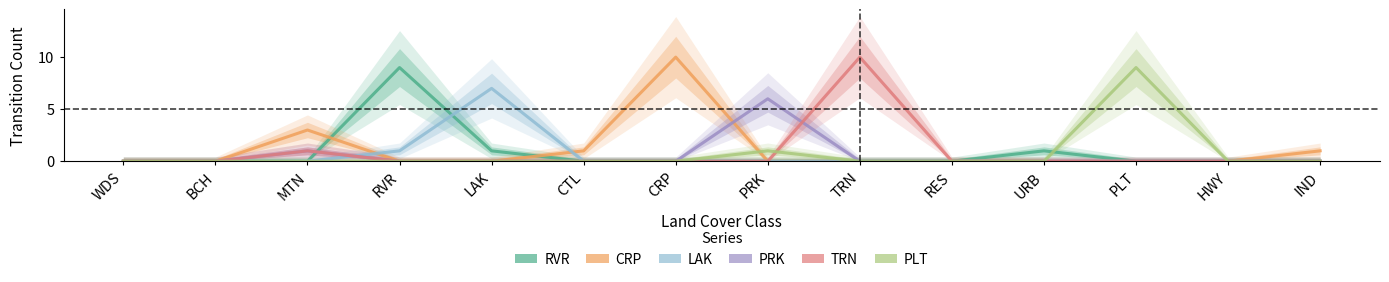

True or false: CRP and TRN intersect in this chart.

False